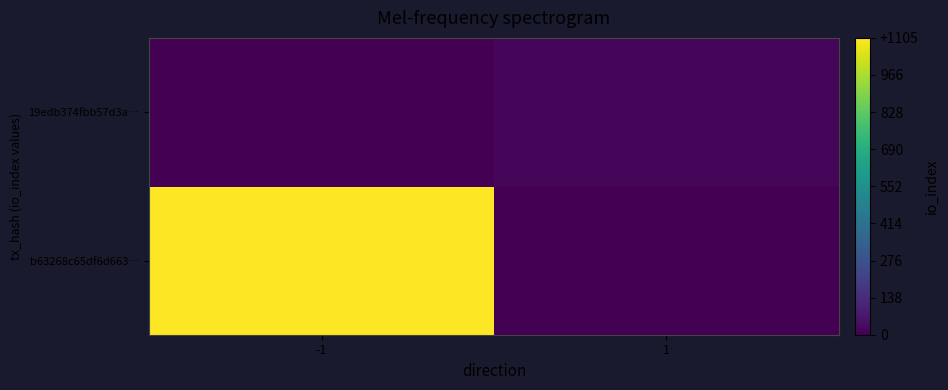

What is the greatest value displayed?

1105